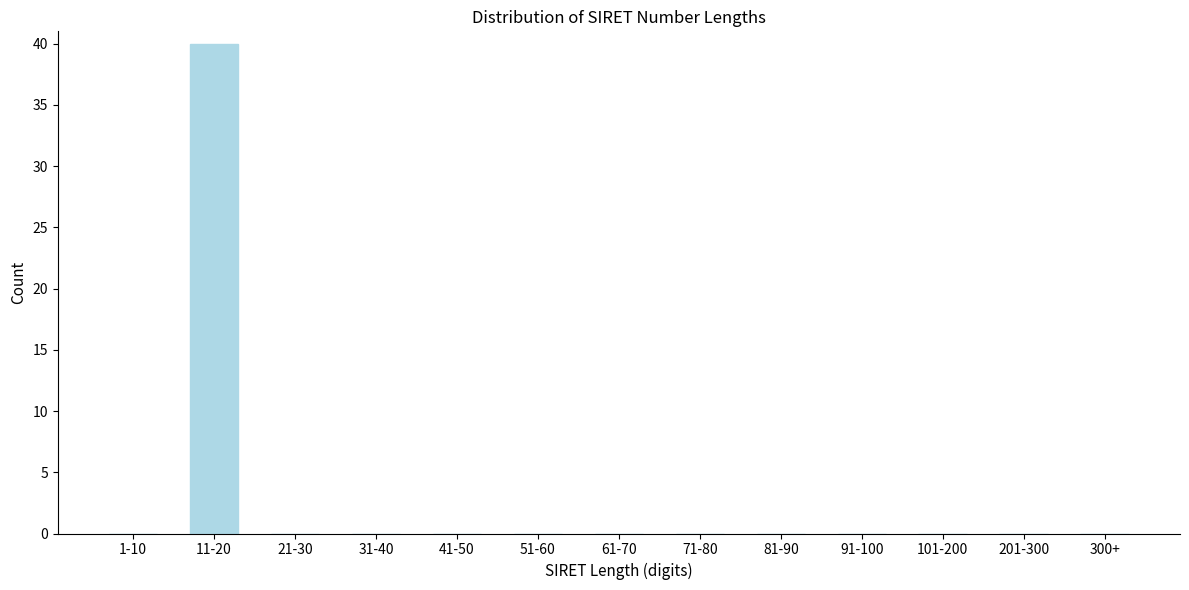

Reading left to right, extract all data points from this chart.

1-10=0	11-20=40	21-30=0	31-40=0	41-50=0	51-60=0	61-70=0	71-80=0	81-90=0	91-100=0	101-200=0	201-300=0	300+=0